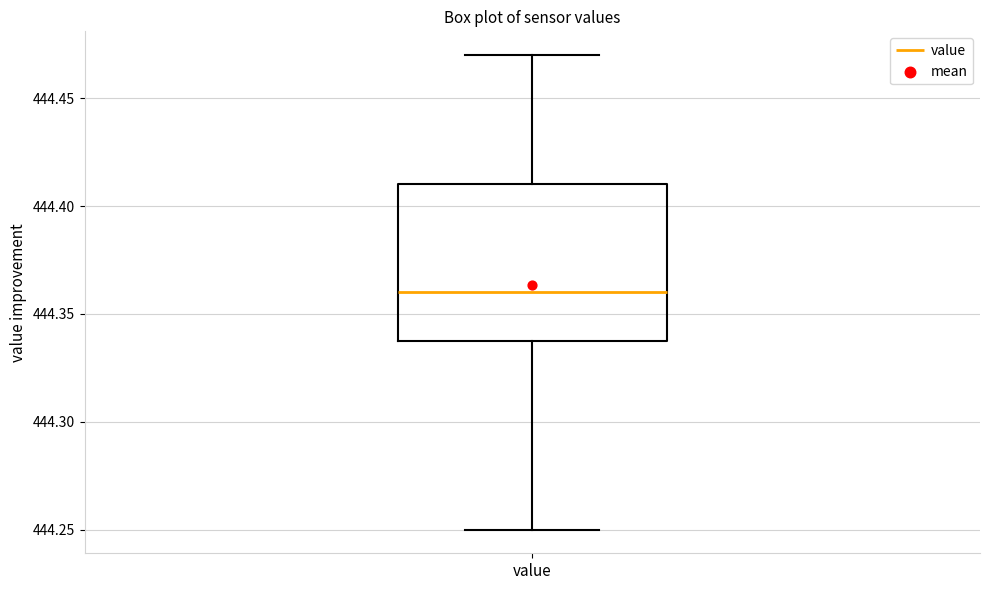

Transcribe this box plot: give where the median line is, the range the box spans, and where the two whiskers end, as read against the y-axis. The values are not printed on the chart, so give them approximately, as read against the axis.

median 444.36, box 444.34 to 444.41, whiskers 444.25 to 444.47